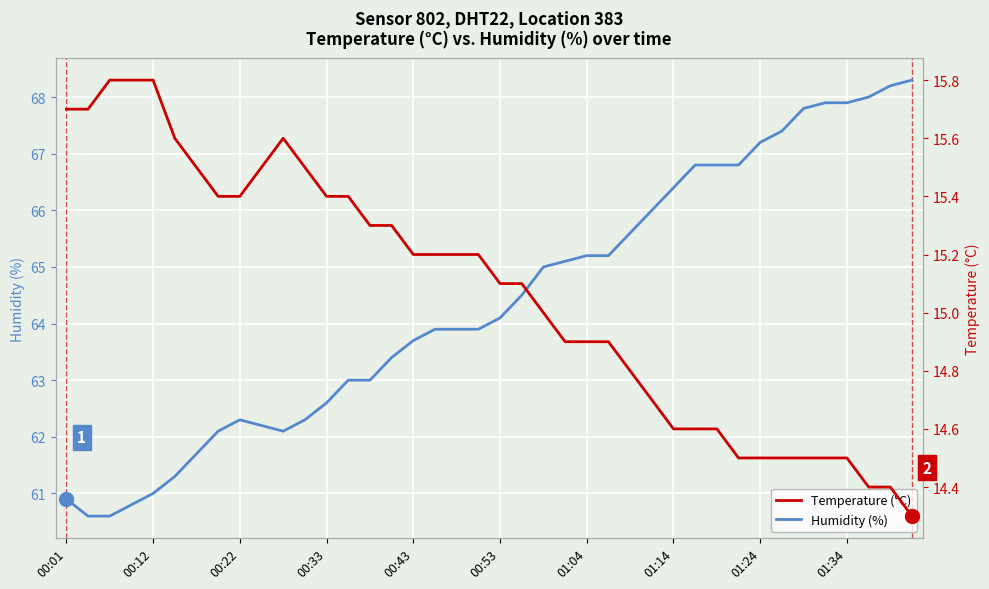

At which label does Humidity (%) first exceed 64?

00:53